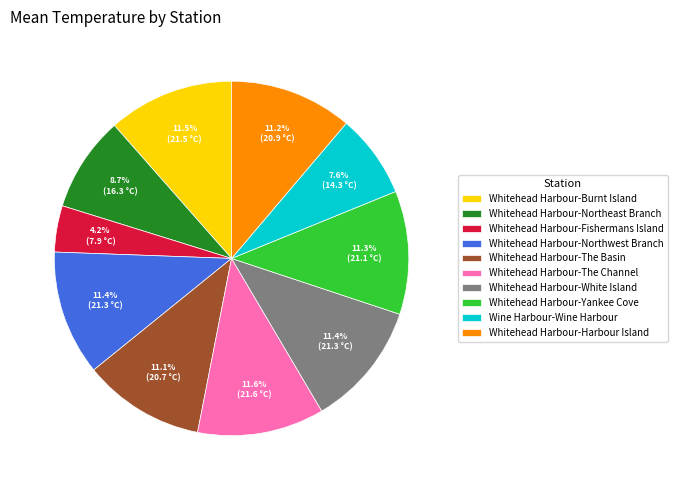

Is it true that Whitehead Harbour-Northwest Branch is 26% of the pie?

False